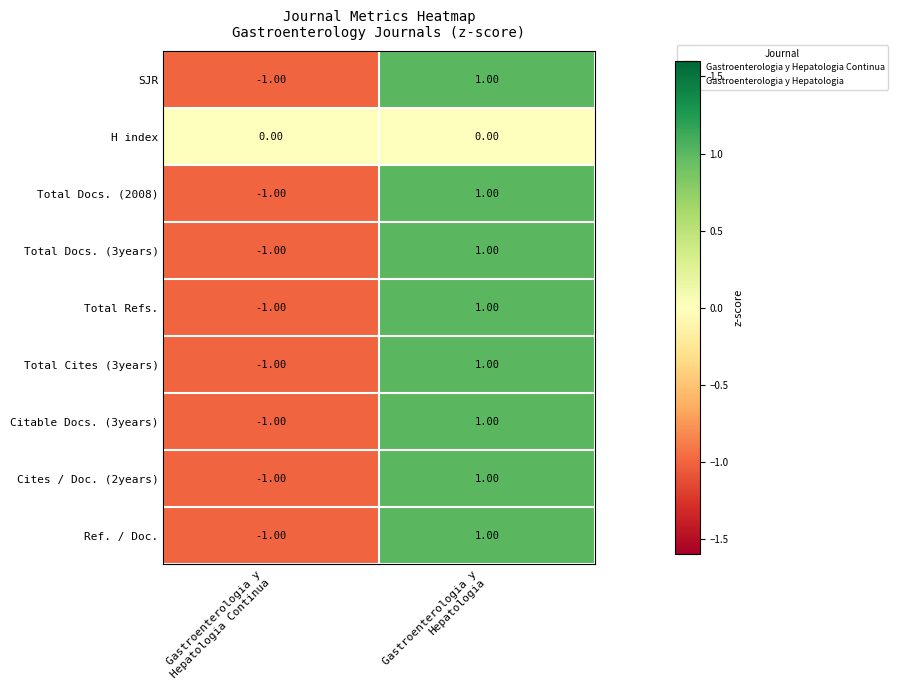

How many negative values does the Total Refs. series have?

1